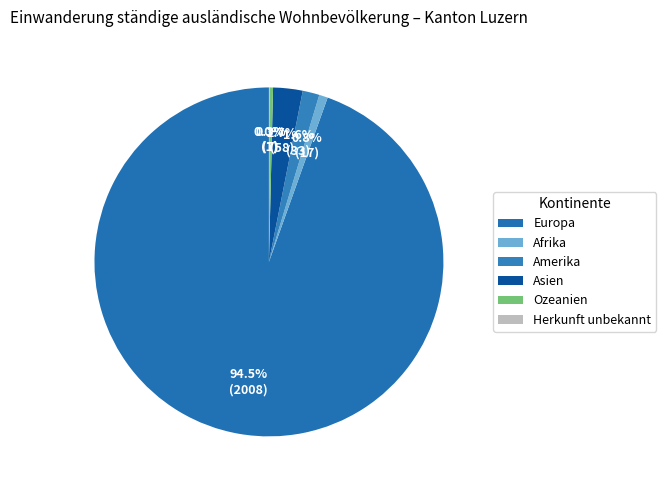

Count the number of slices in the pie.

6